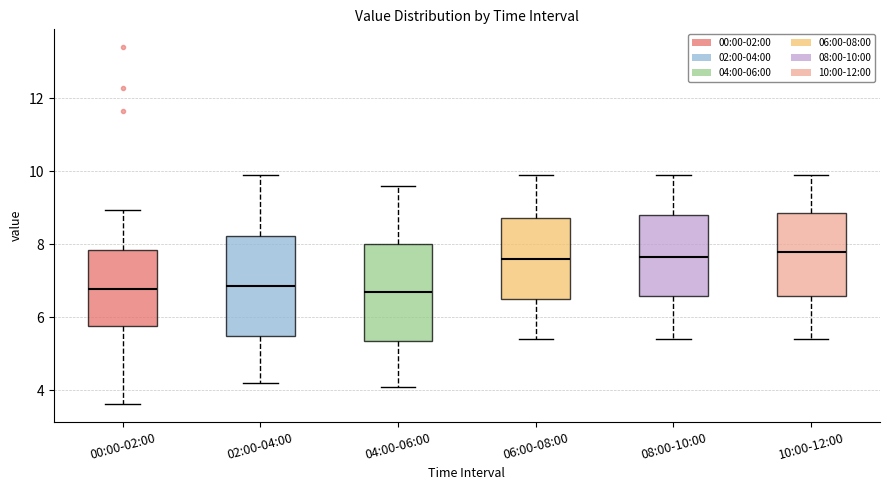

Where is the lower edge of the box for 10:00-12:00 on the y-axis? The values are not printed on the chart, so give them approximately, as read against the axis.

6.6